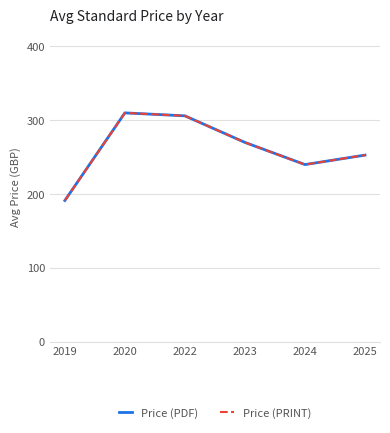

Which series has the widest spread of values?

Price (PDF)